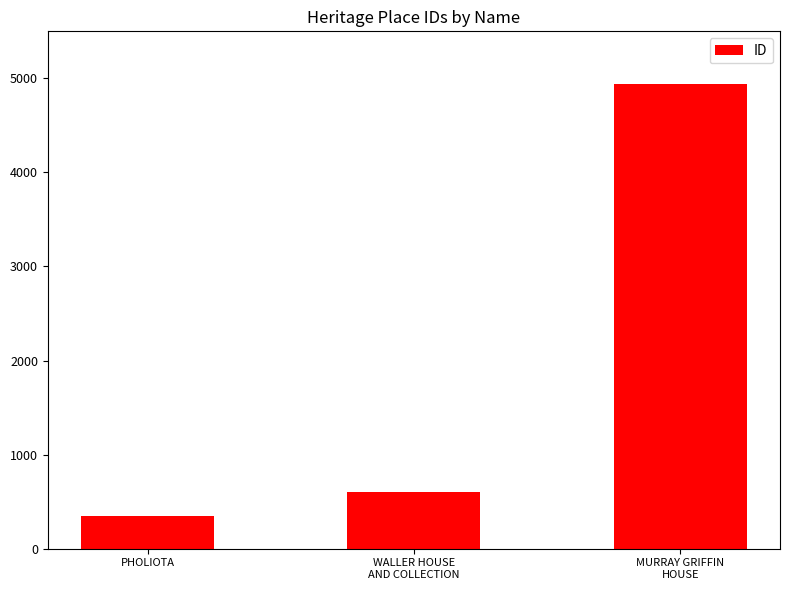

The chart shows a value of 1323 at MURRAY GRIFFIN
HOUSE. True or false?

False